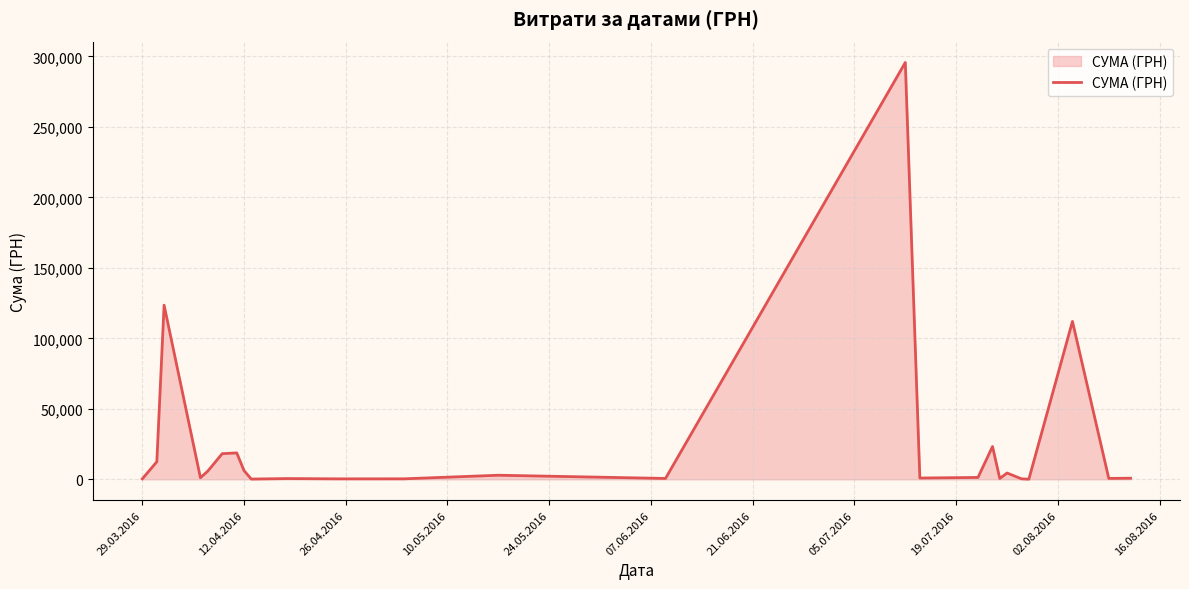

What is the difference between the maximum and minimum values?

295540.8